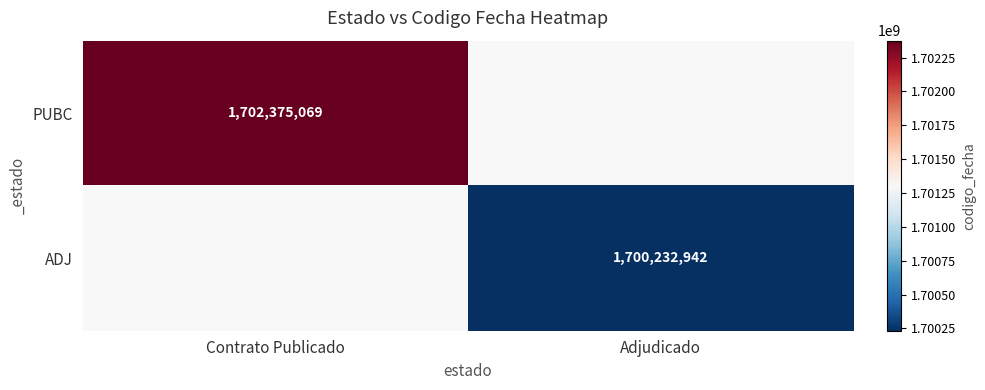

At how many categories does at least one series exceed 424263566?

2